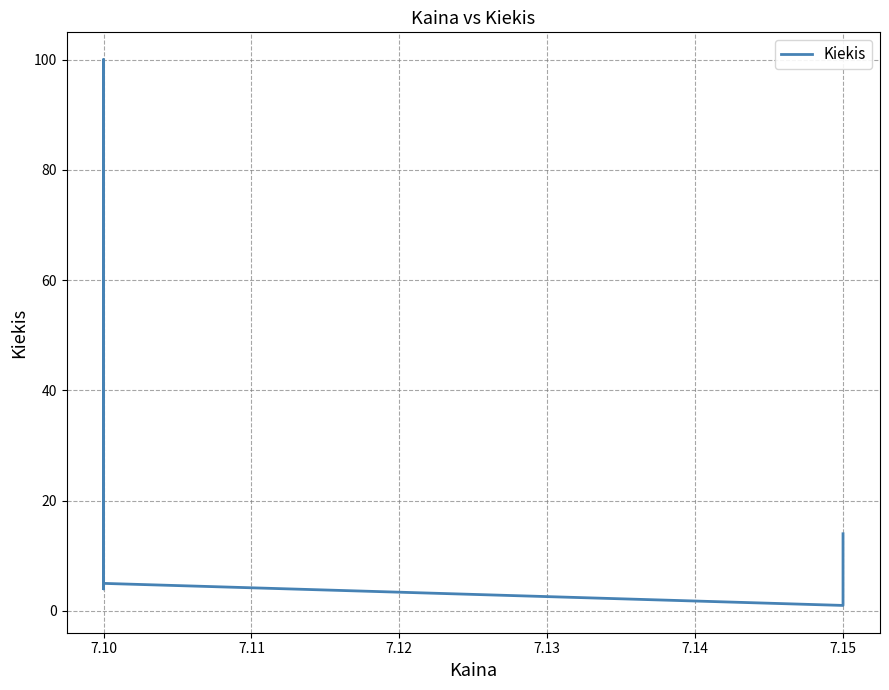

The chart shows a value of 7 at 7.10. True or false?

False